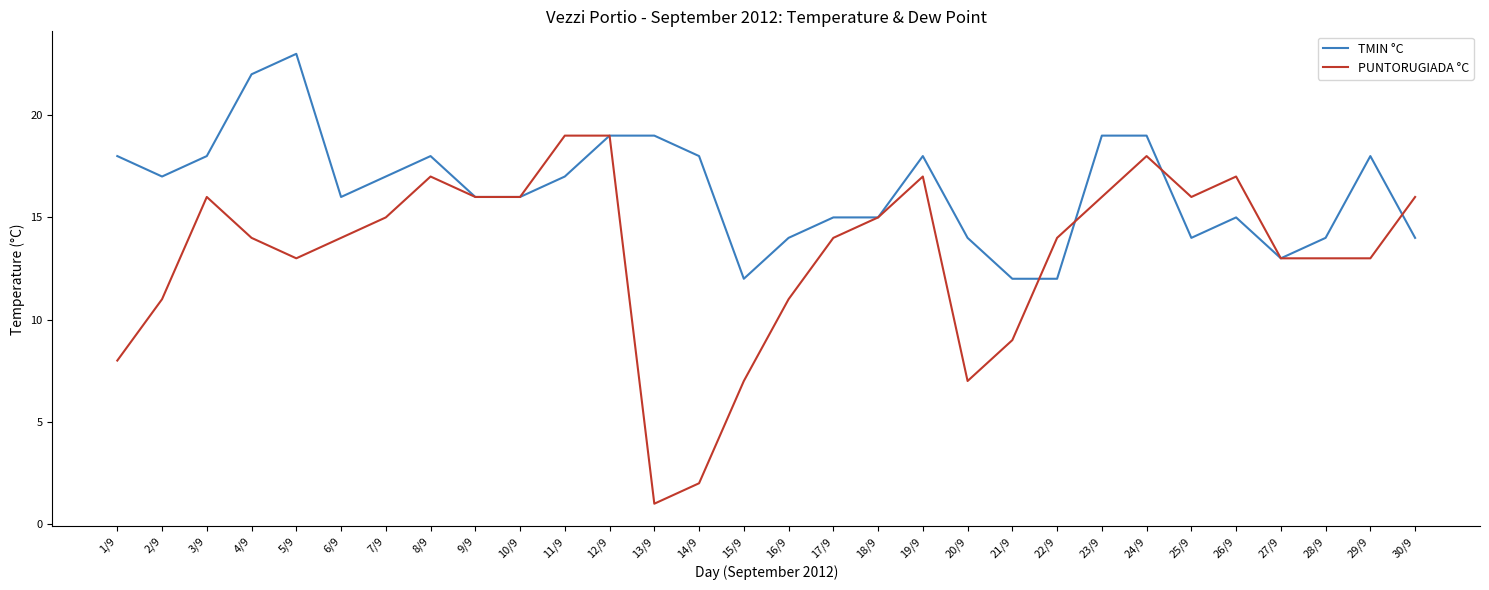

True or false: TMIN °C and PUNTORUGIADA °C cross at least once.

True